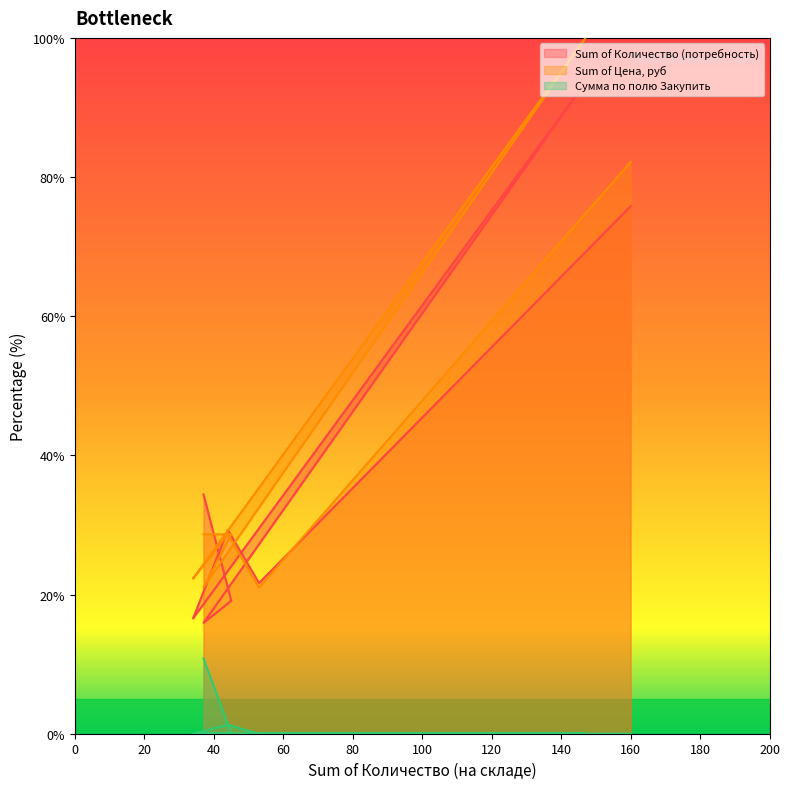

True or false: Sum of Количество (потребность) has a value of 12.4 at Кафетерий 1.

False